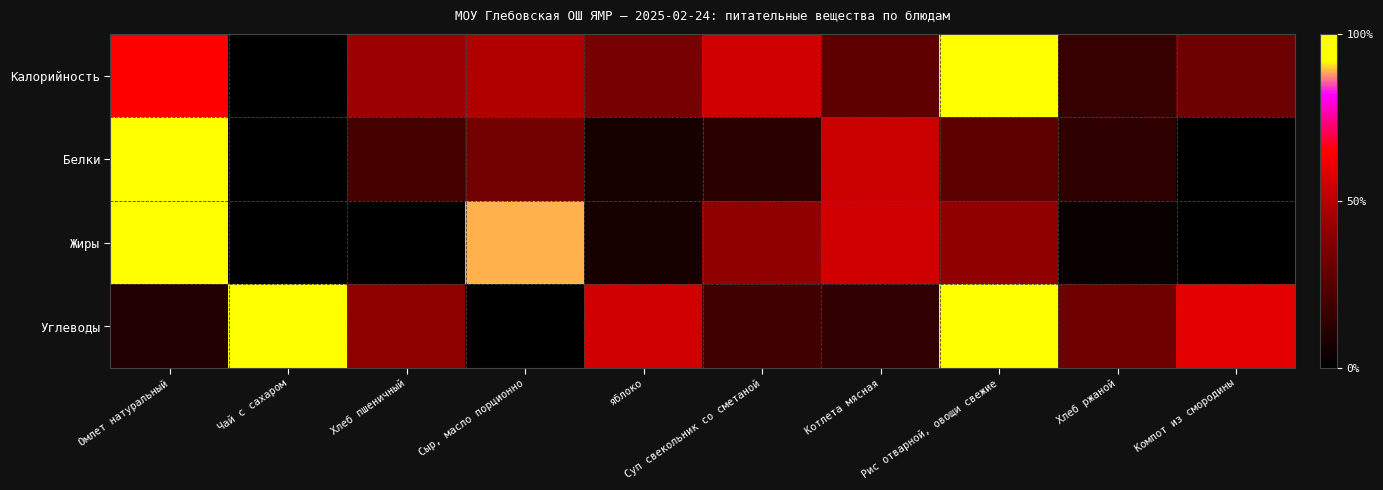

At which category is the sum across all series the highest?

Омлет натуральный